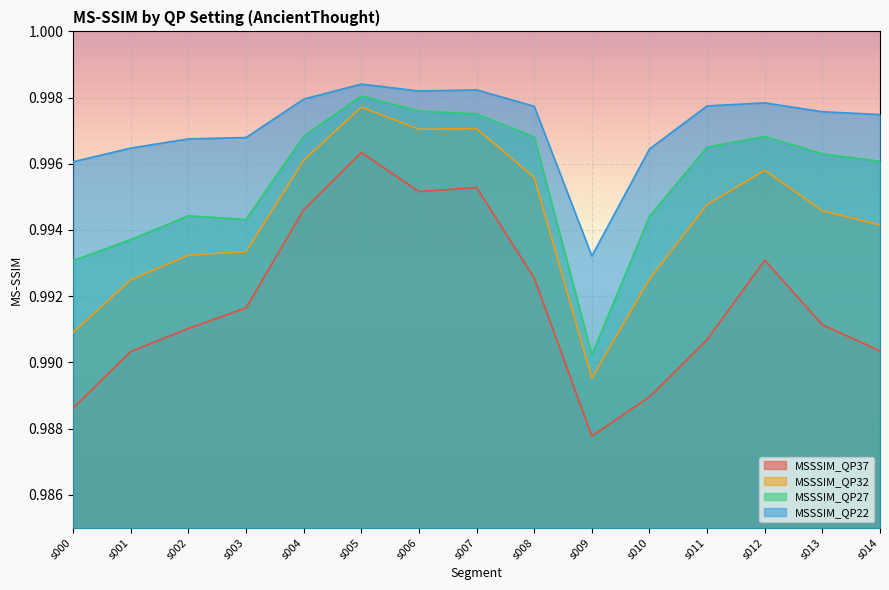

How many lines are shown in the chart?

4